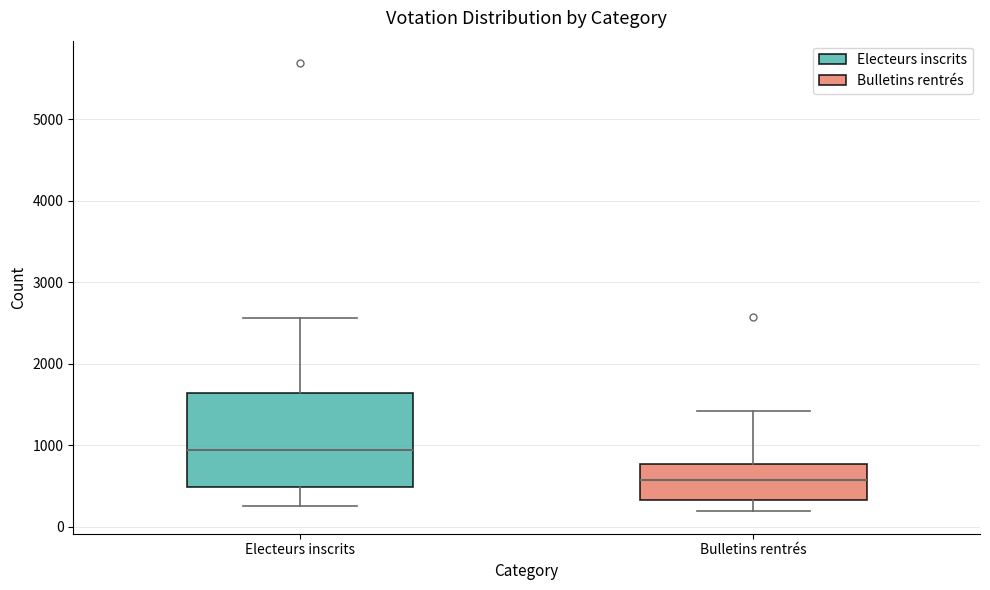

Comparing the boxes themselves (not the whiskers), which one is the tallest?

Electeurs inscrits